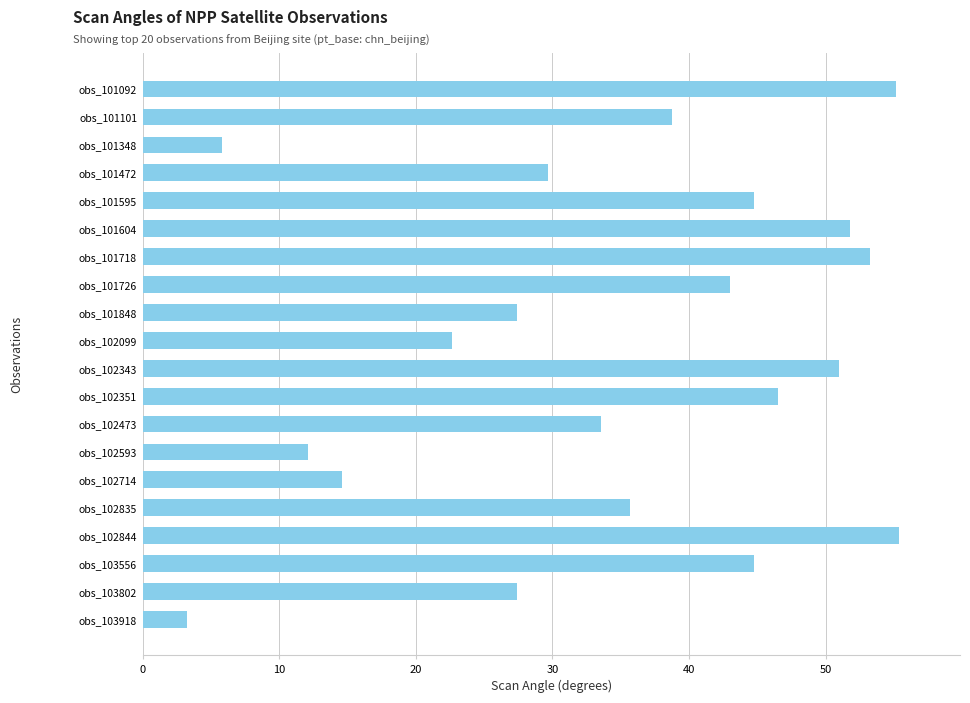

Which label corresponds to the smallest value in the chart?

obs_103918